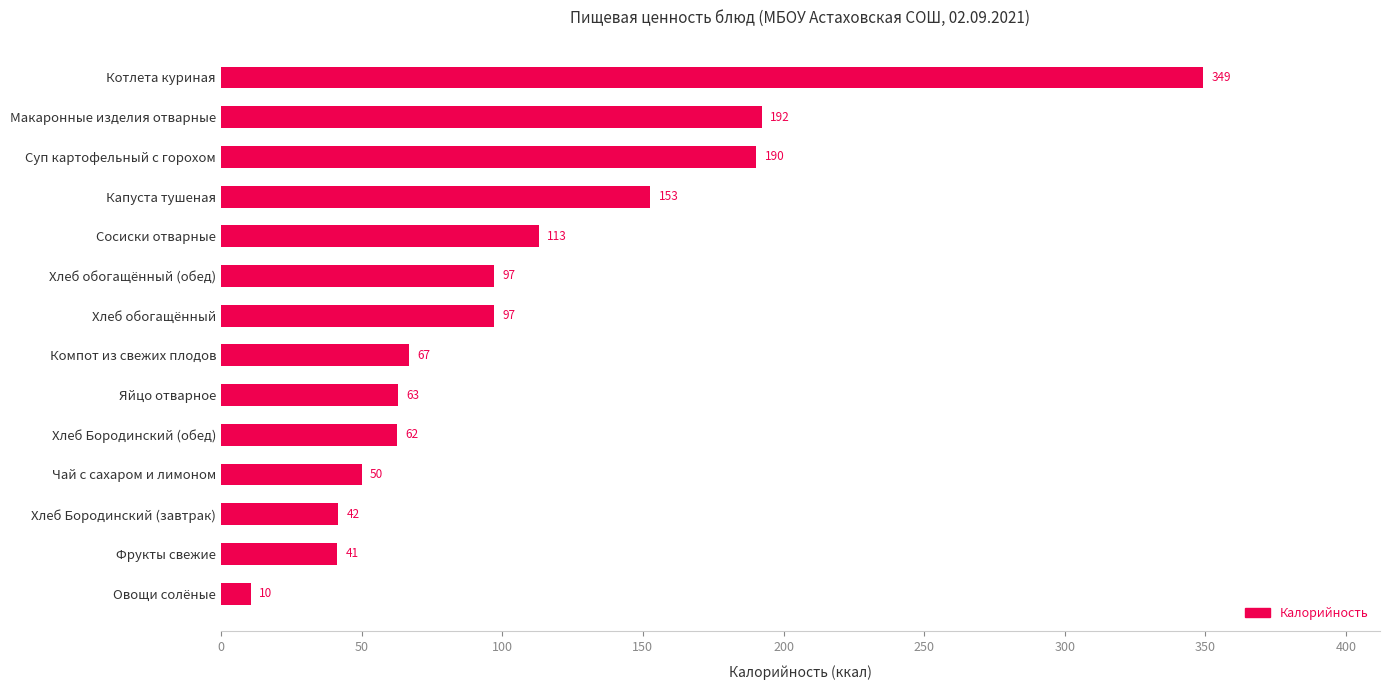

Which has a higher value, Яйцо отварное or Компот из свежих плодов?

Компот из свежих плодов